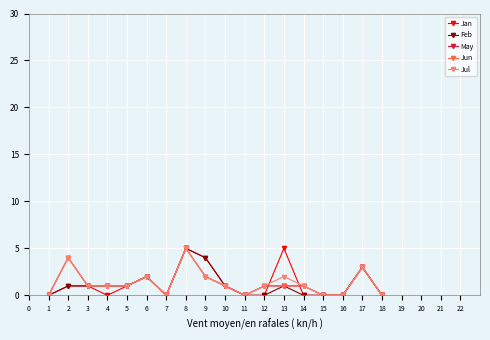

List the labels in order of Jan value, smallest first.

1, 4, 7, 11, 12, 14, 15, 16, 18, 2, 3, 5, 10, 6, 17, 9, 8, 13